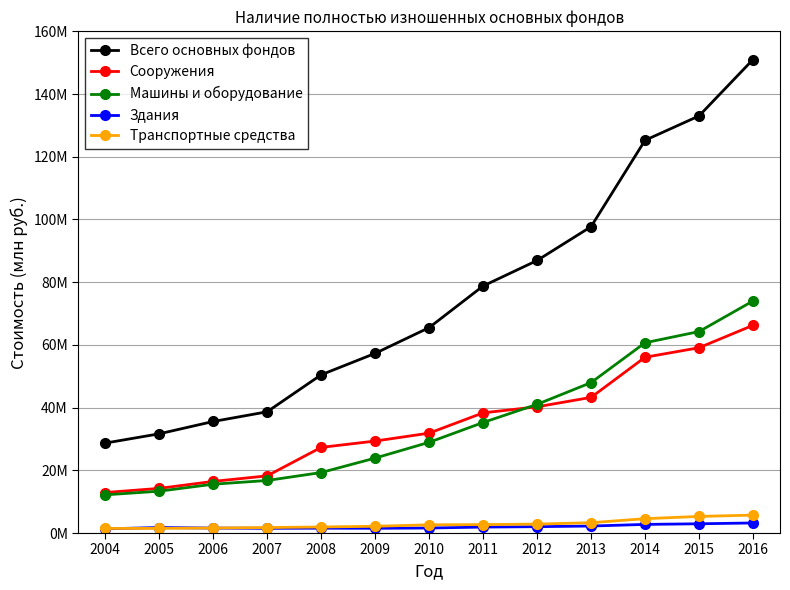

What is the difference between the highest and lowest values at 2011?

76884894